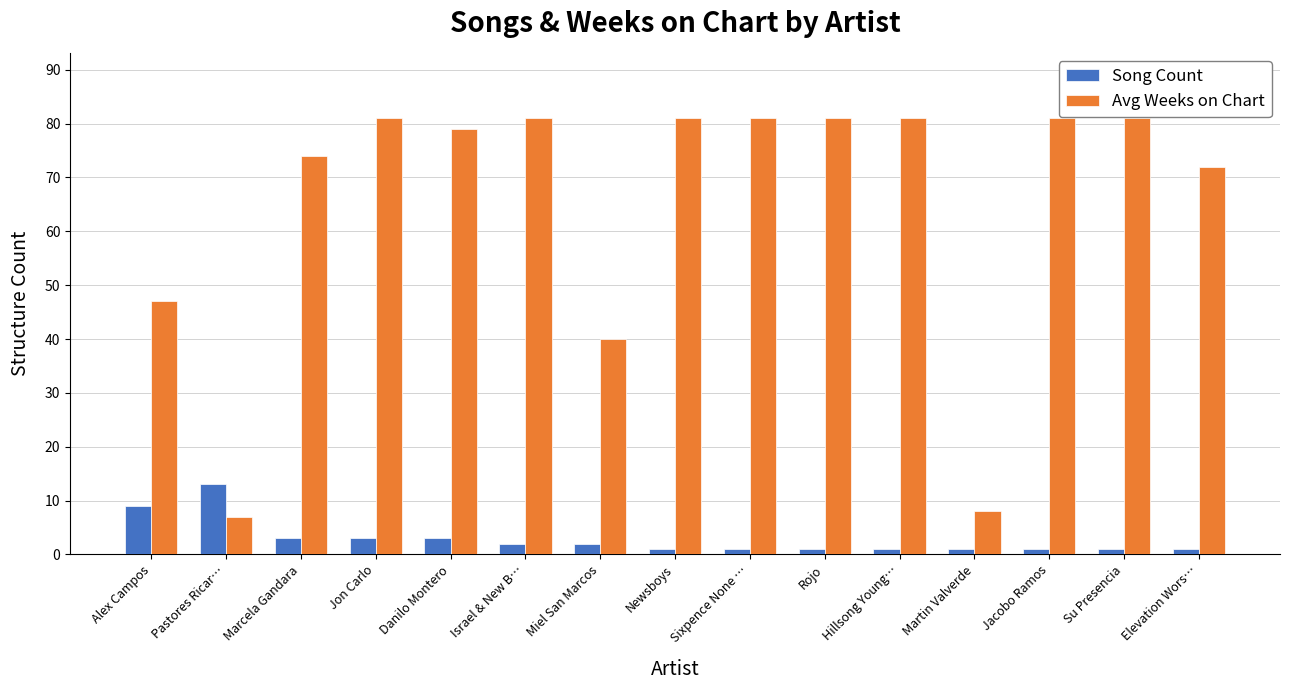

What is the total value across all series at Marcela Gandara?

77